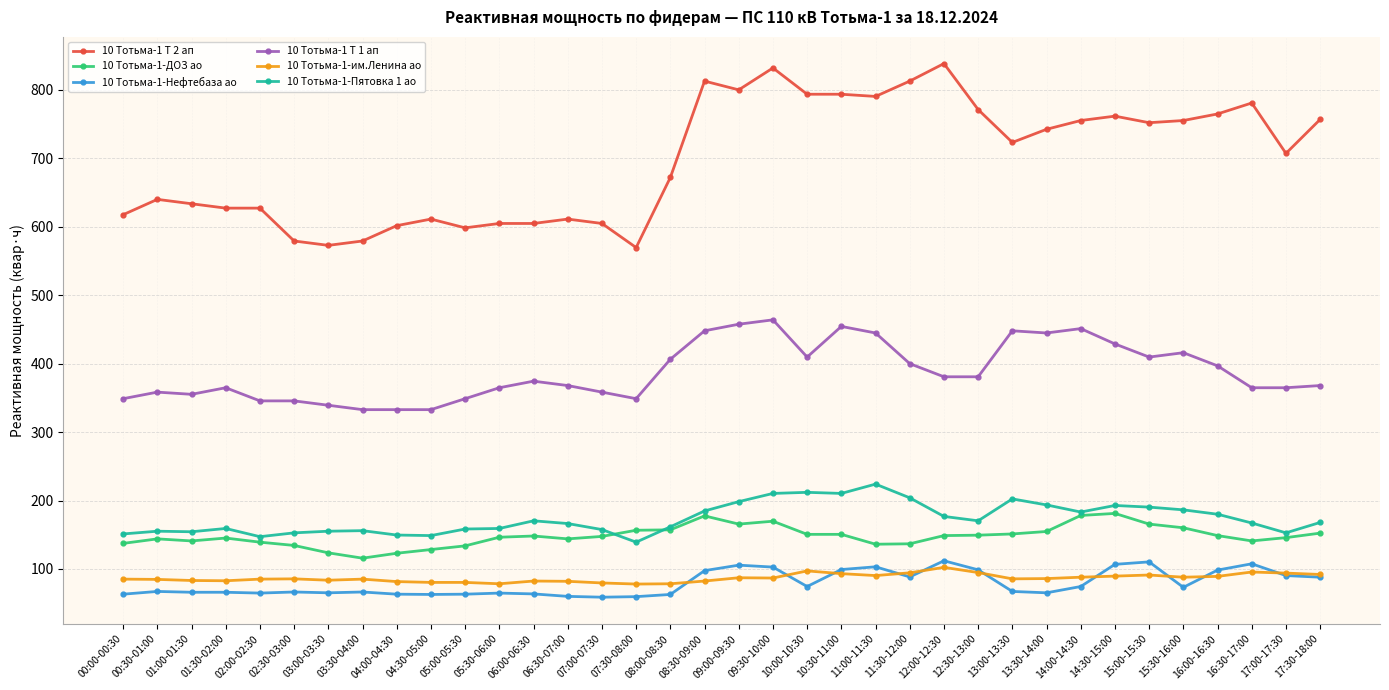

At which category is the sum across all series the highest?

09:30-10:00